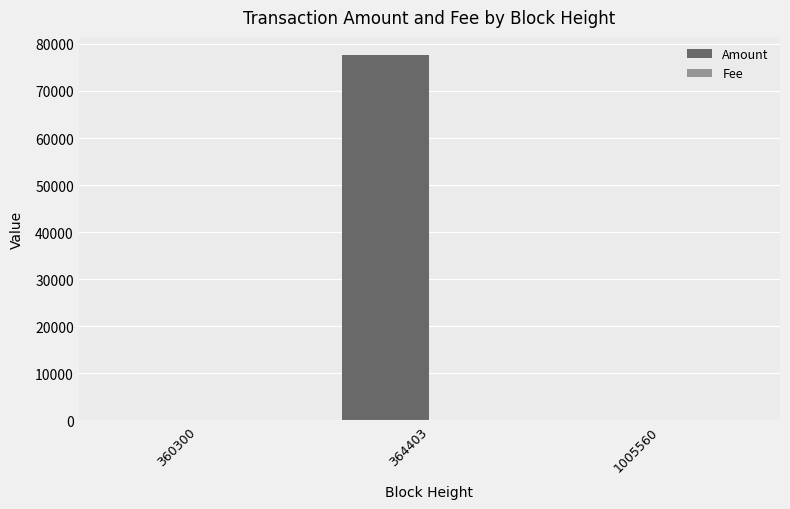

Which series has the largest total across all categories?

Amount